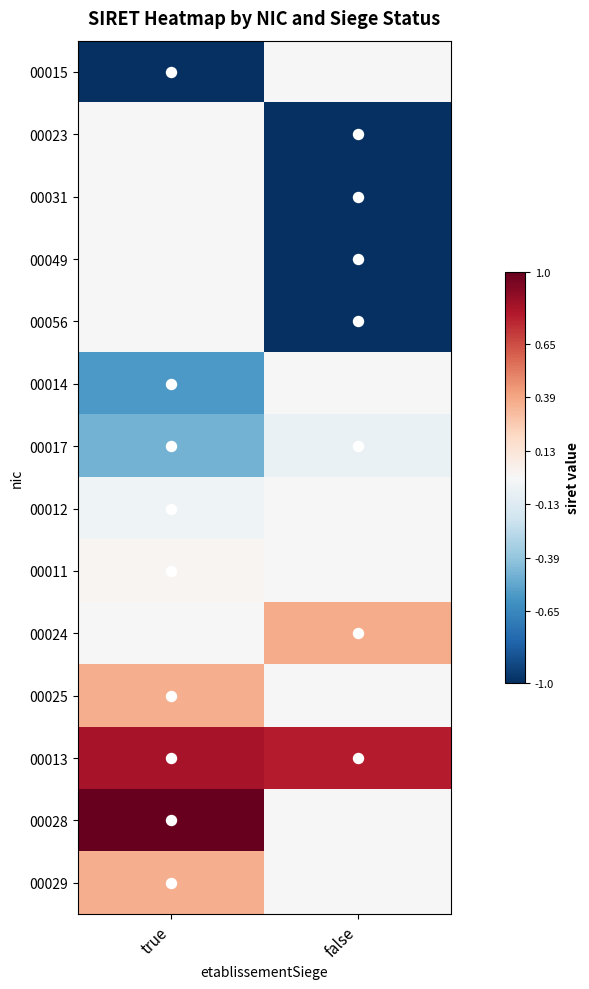

Reading left to right, what are all the values shown in this chart?

00015: true=-1.0	false=0.0
00023: true=0.0	false=-1.0
00031: true=0.0	false=-1.0
00049: true=0.0	false=-1.0
00056: true=0.0	false=-1.0
00014: true=-0.6	false=0.0
00017: true=-0.5	false=-0.1
00012: true=-0.0	false=0.0
00011: true=0.0	false=0.0
00024: true=0.0	false=0.4
00025: true=0.4	false=0.0
00013: true=0.8	false=0.8
00028: true=1.0	false=0.0
00029: true=0.4	false=0.0